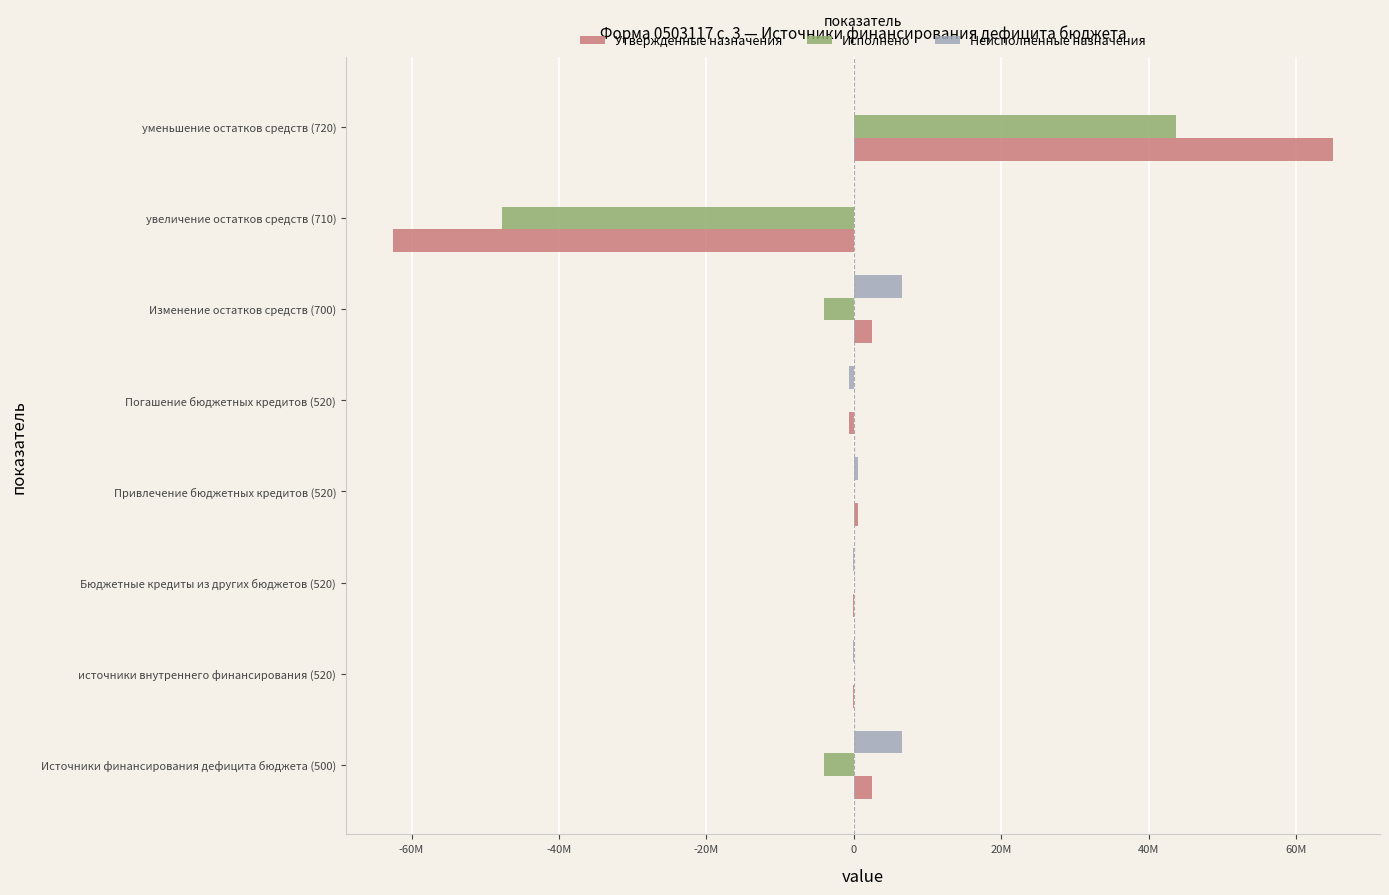

Which series has the largest total across all categories?

Неисполненные назначения